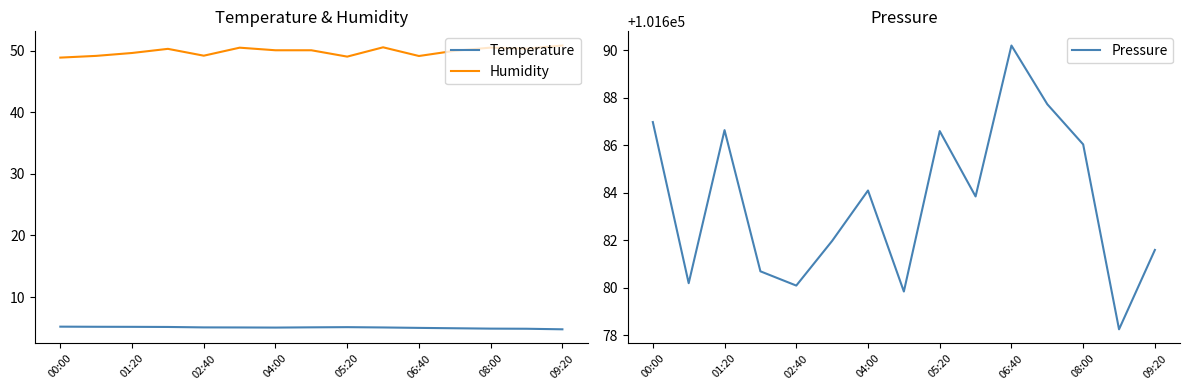

What is the value of the Pressure point at the 7th from the left?

101684.1